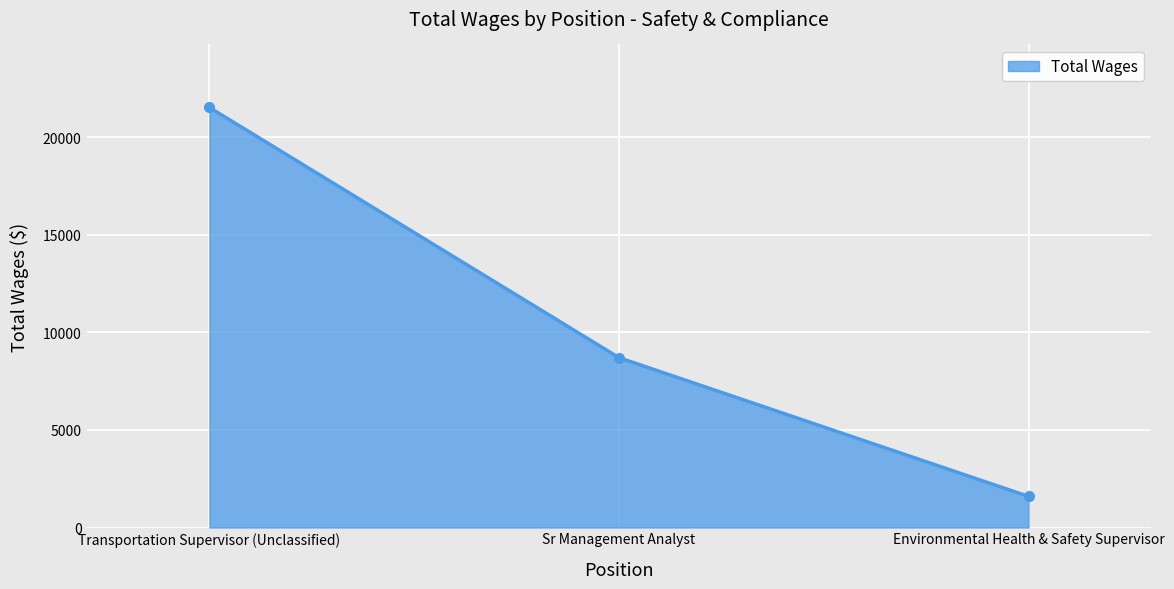

What is the label of the 2nd point from the right?

Sr Management Analyst